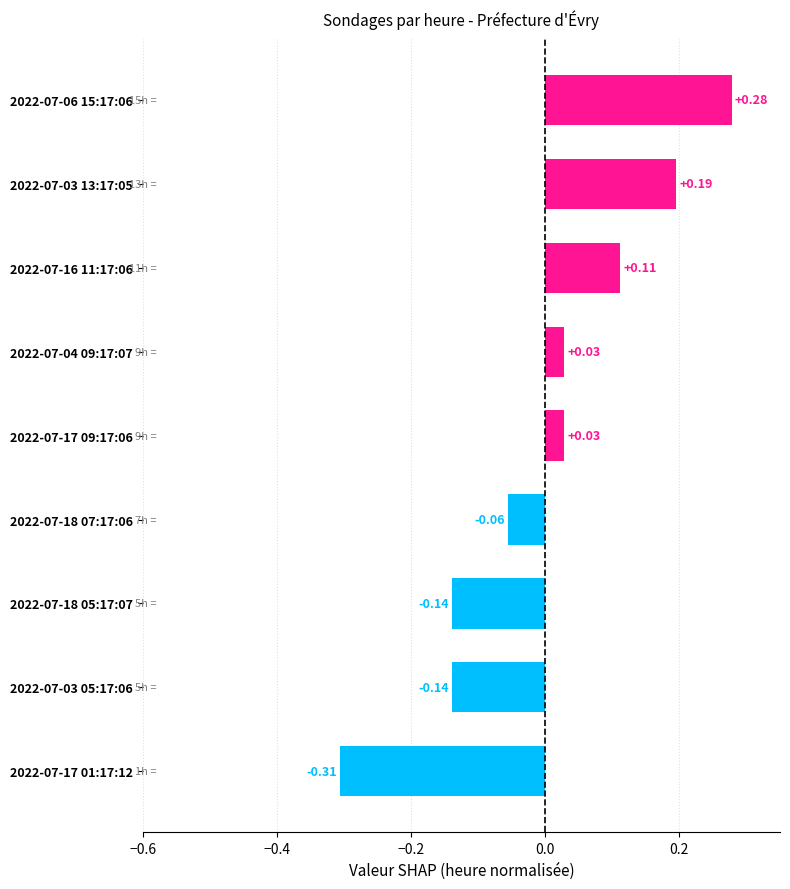

Between 2022-07-03 13:17:05 and 2022-07-18 07:17:06, which is larger?

2022-07-03 13:17:05